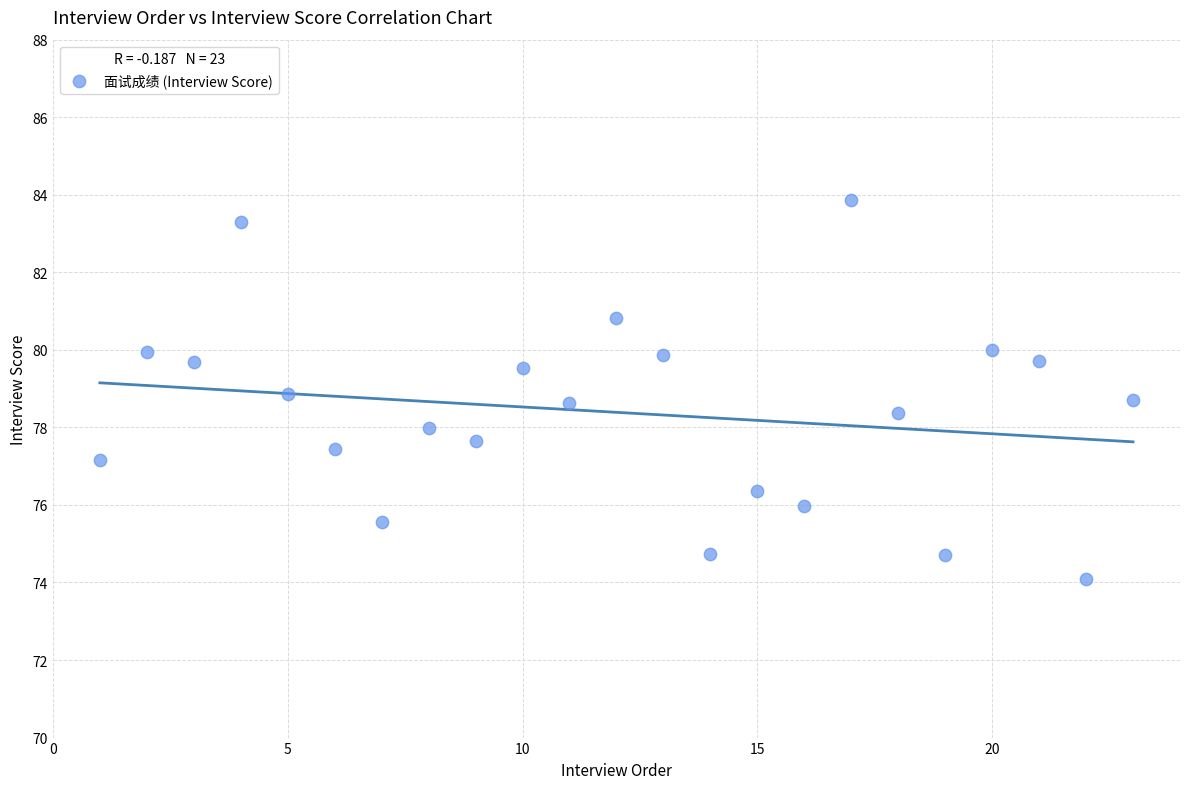

What is the range of Y values (max minus min)?

9.8